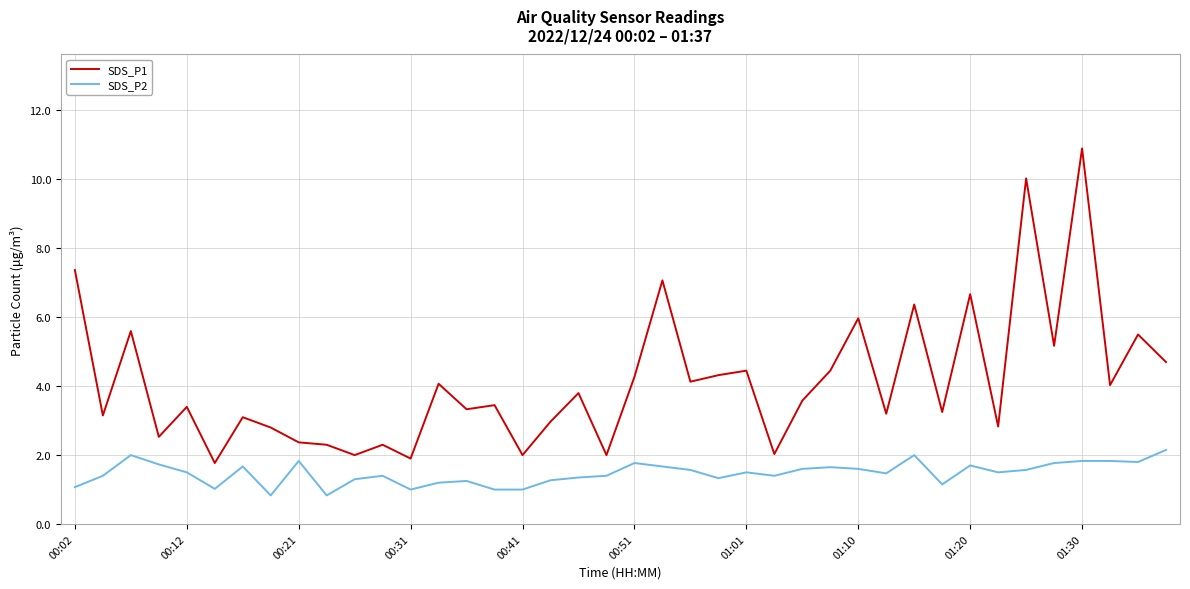

Which series has the widest spread of values?

SDS_P1